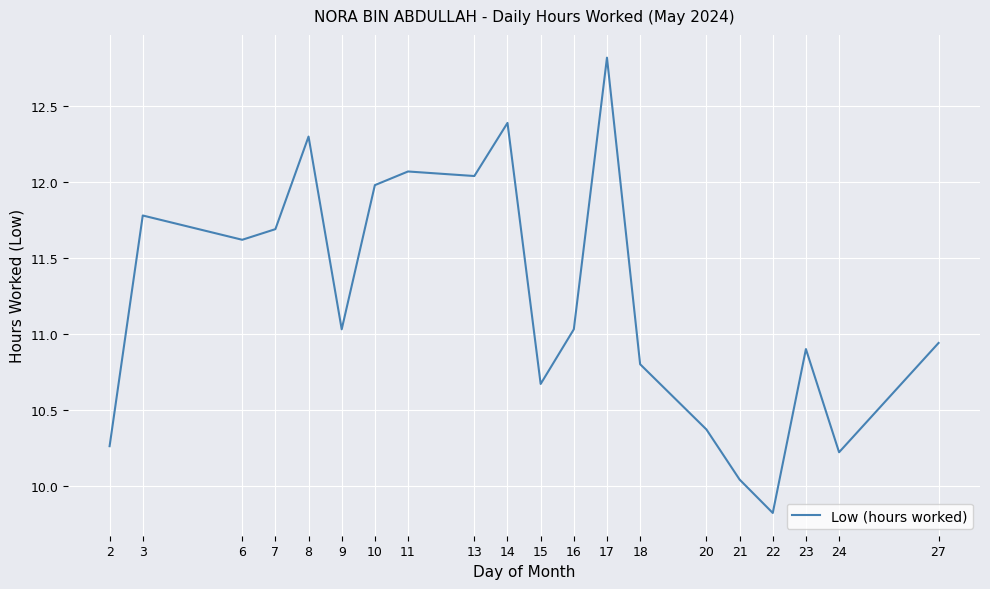

Does the chart display data point markers on the line(s)?

No